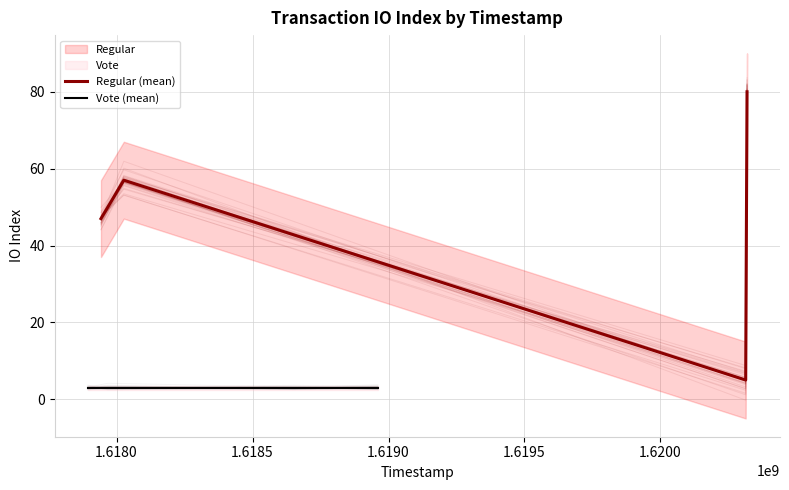

What is the value of the Regular (mean) point at the 1st from the left?

47